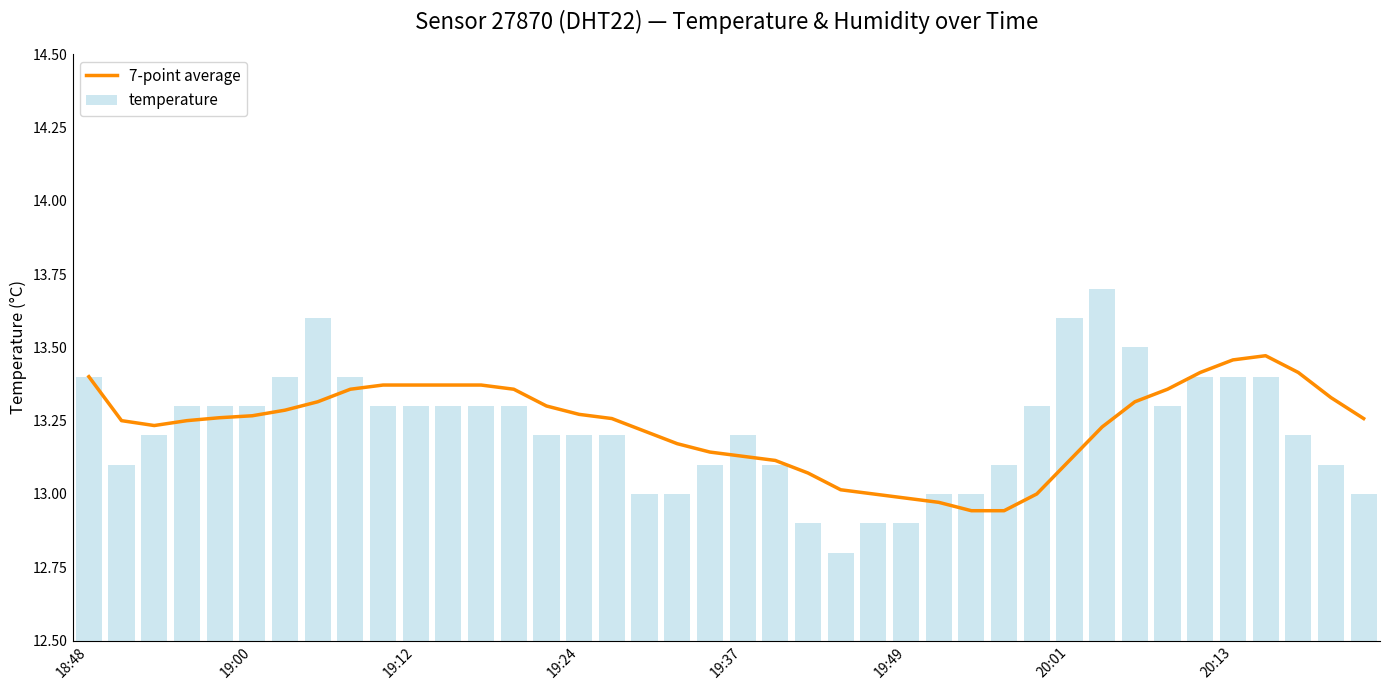

What is the difference between the maximum and minimum values in the temperature series?

0.9